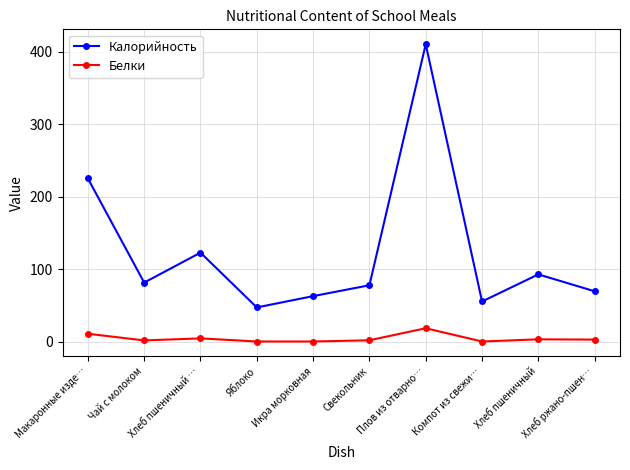

List the series in order of their peak value, lowest first.

Белки, Калорийность